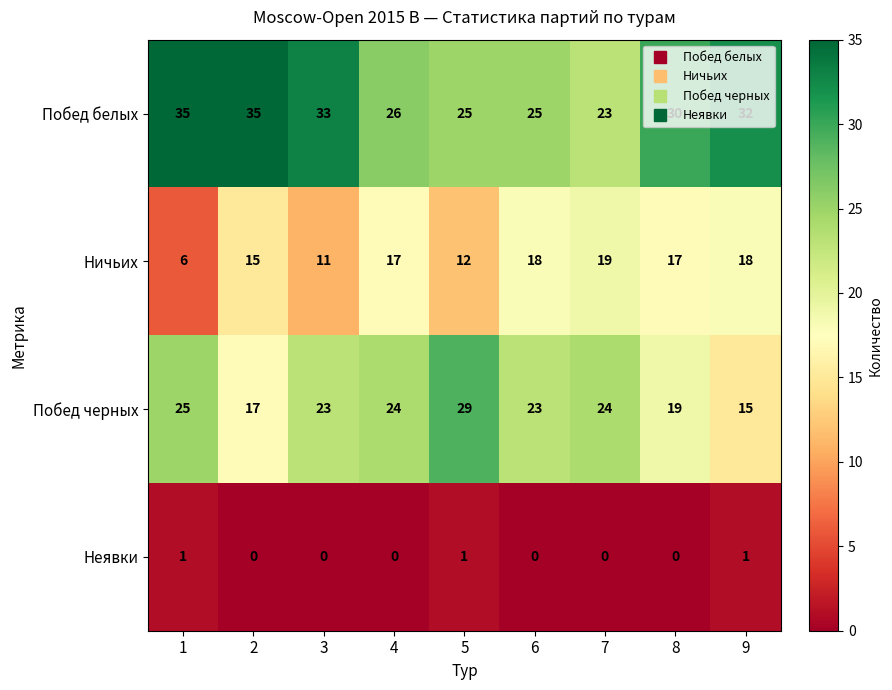

List the series in order of their overall mean, highest first.

Побед белых, Побед черных, Ничьих, Неявки